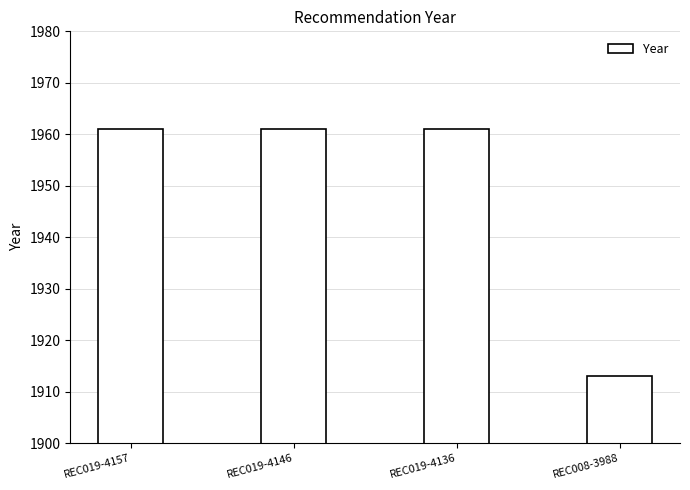

The chart shows a value of 1961 at REC019-4157. True or false?

True